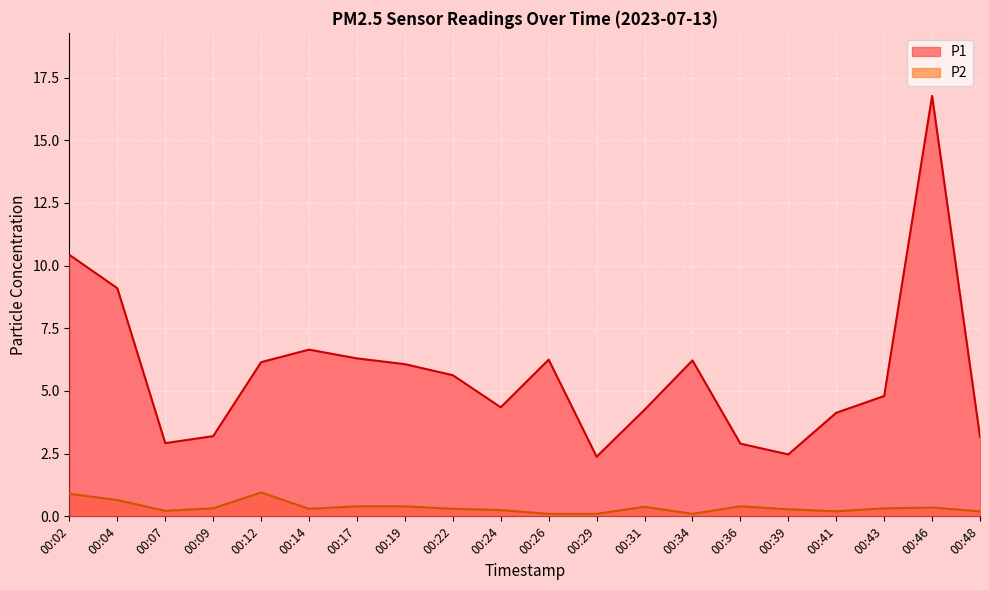

How many data points in P1 are above 5?

10